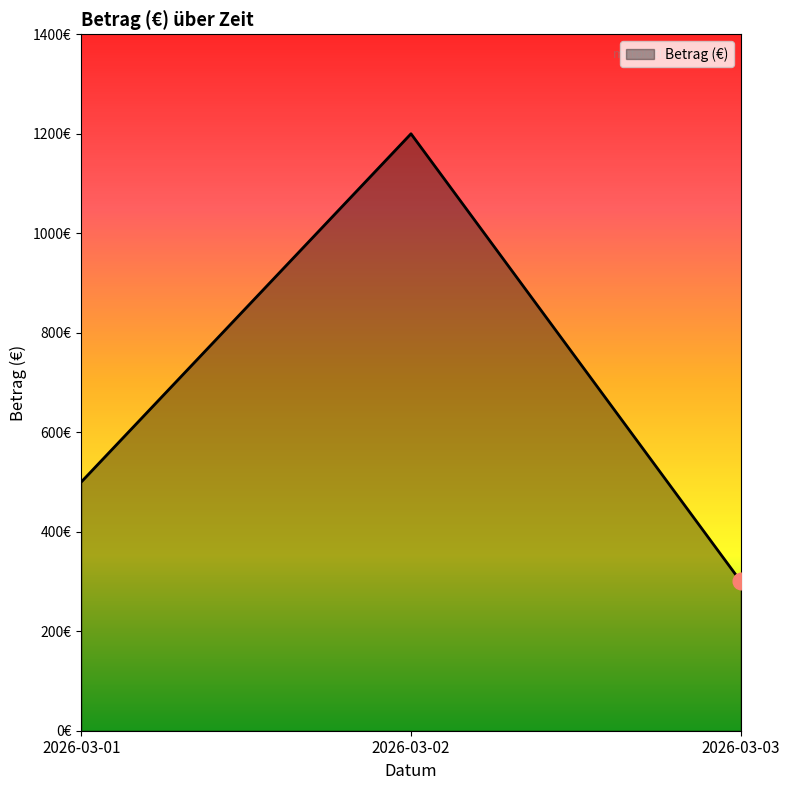

Does the chart have visible grid lines?

No